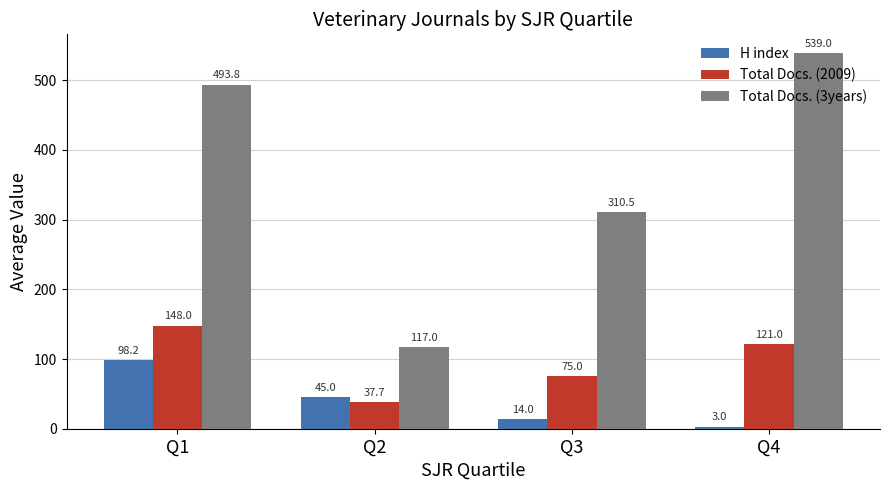

Which category has the lowest value across all series?

Q4